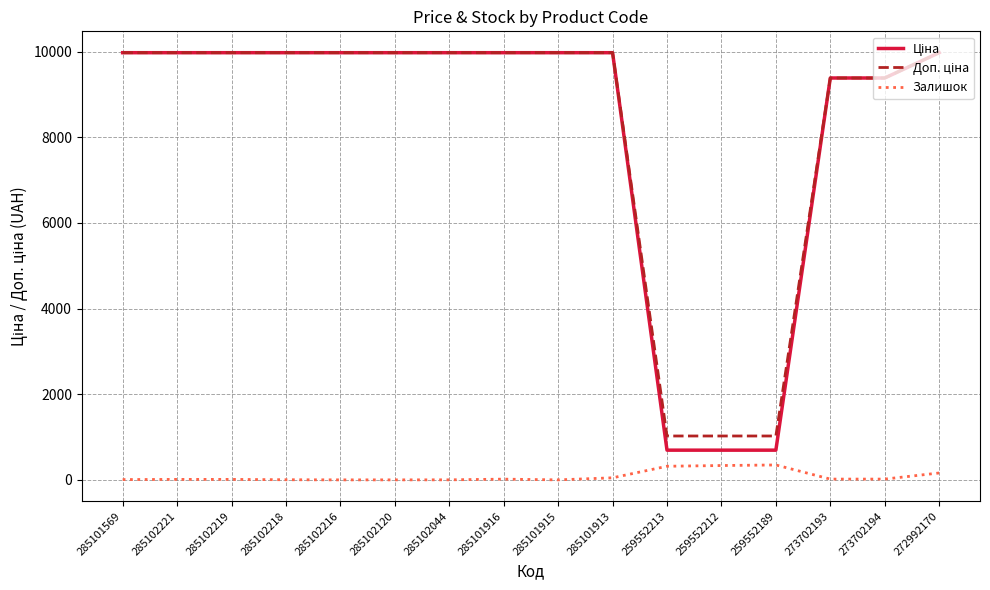

Is it true that Залишок equals 348.0 at 259552189?

True